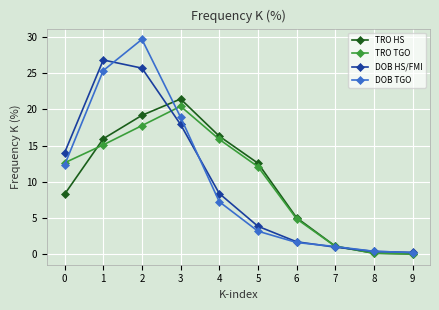

How many interior local peaks does the DOB TGO series have?

1